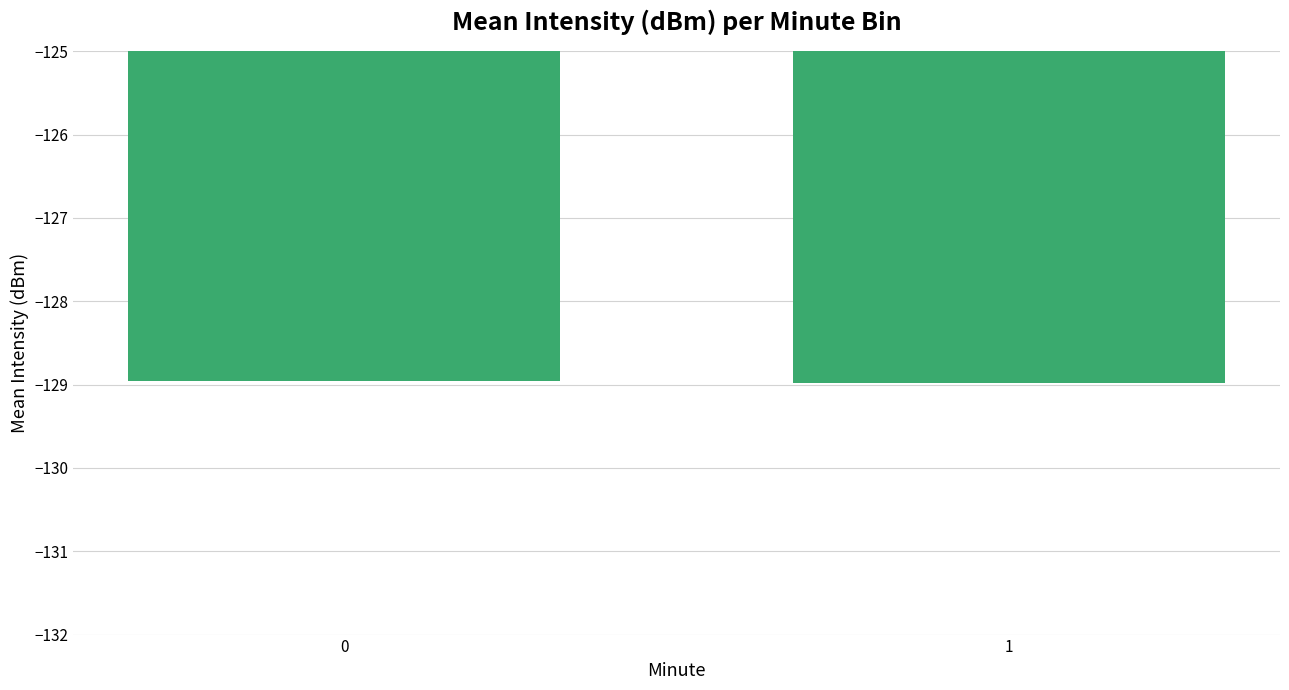

The chart shows a value of -129.0 at 0. True or false?

True